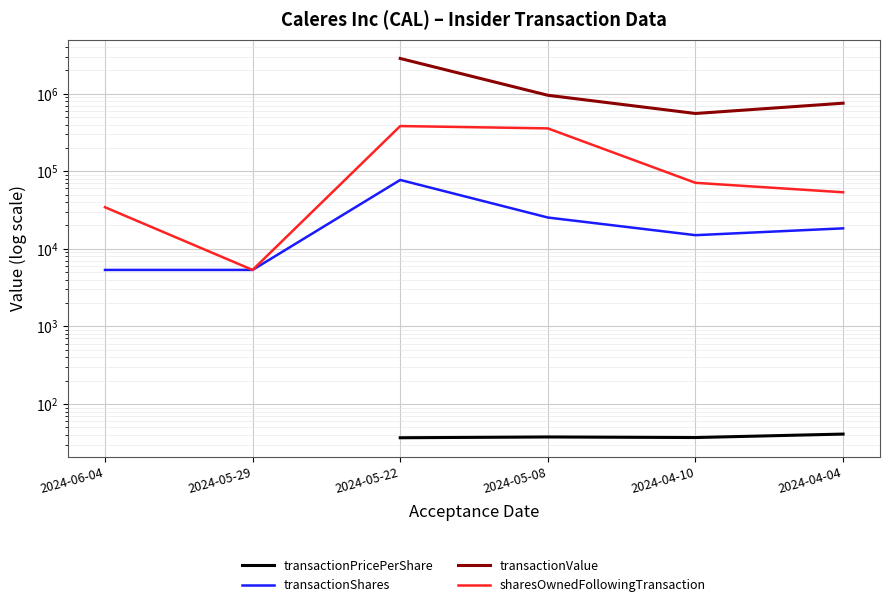

What is the difference between the maximum and minimum values in the transactionShares series?

71897.0